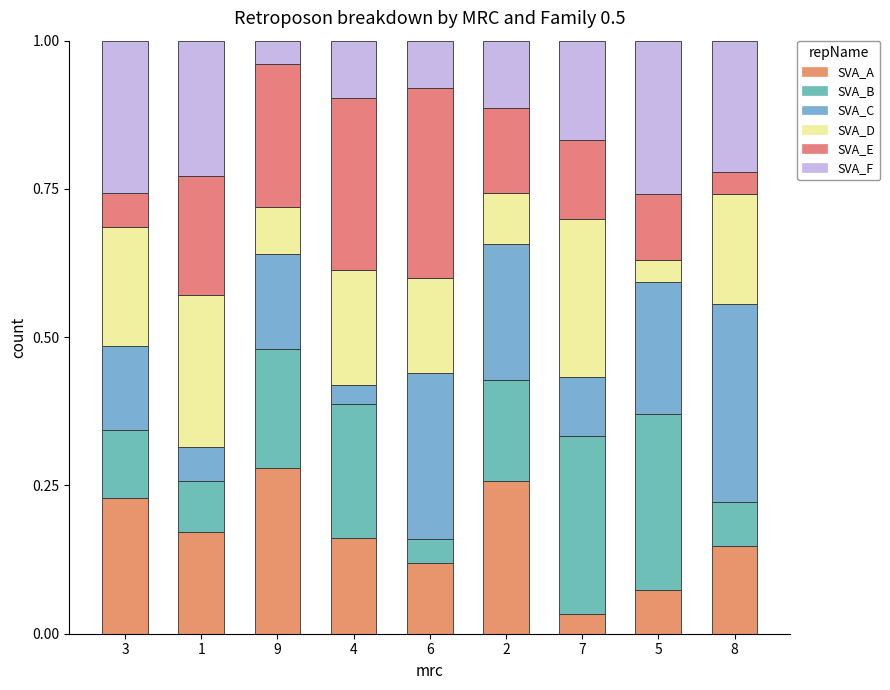

What is the total value across all series at 6?

1.0